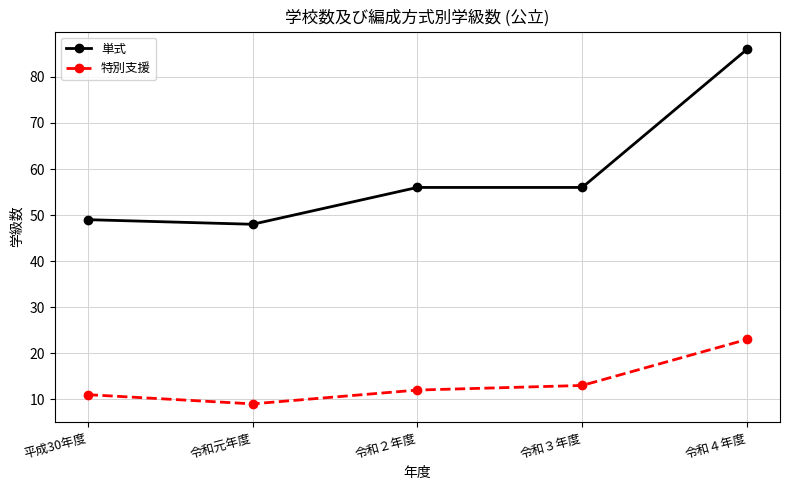

How many interior local valleys does the 特別支援 series have?

1